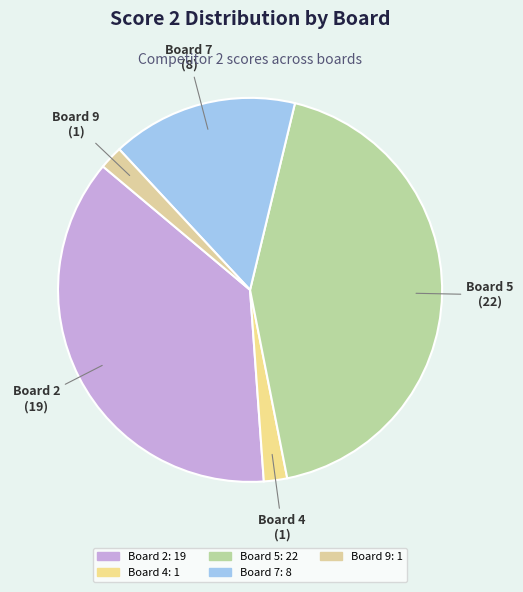

Is there any slice that represents more than half of the pie?

No